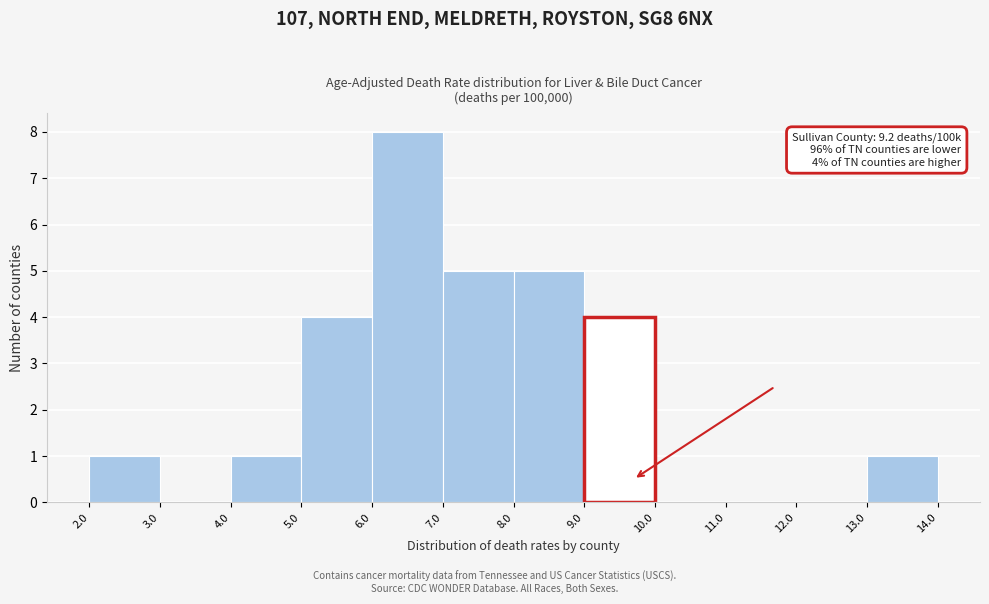

Over which range of the x-axis is the bar tallest?

6.0 to 7.0